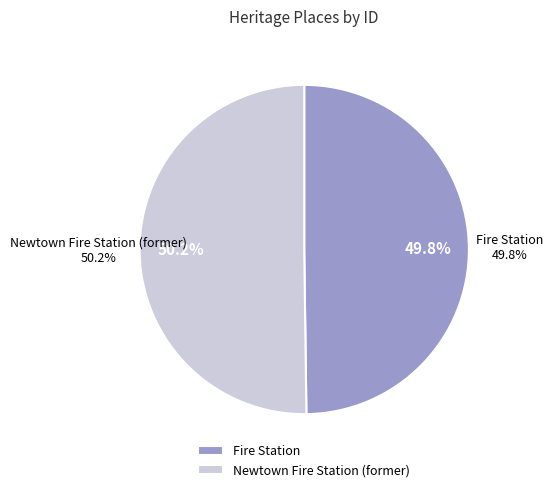

To the nearest percent, what percentage of the pie is Fire Station?

50%